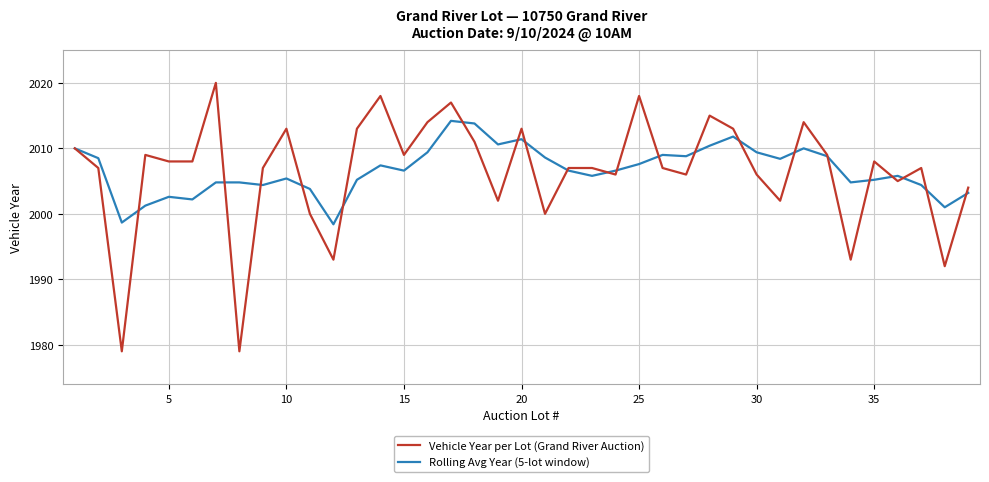

What is the greatest value displayed?

2020.0